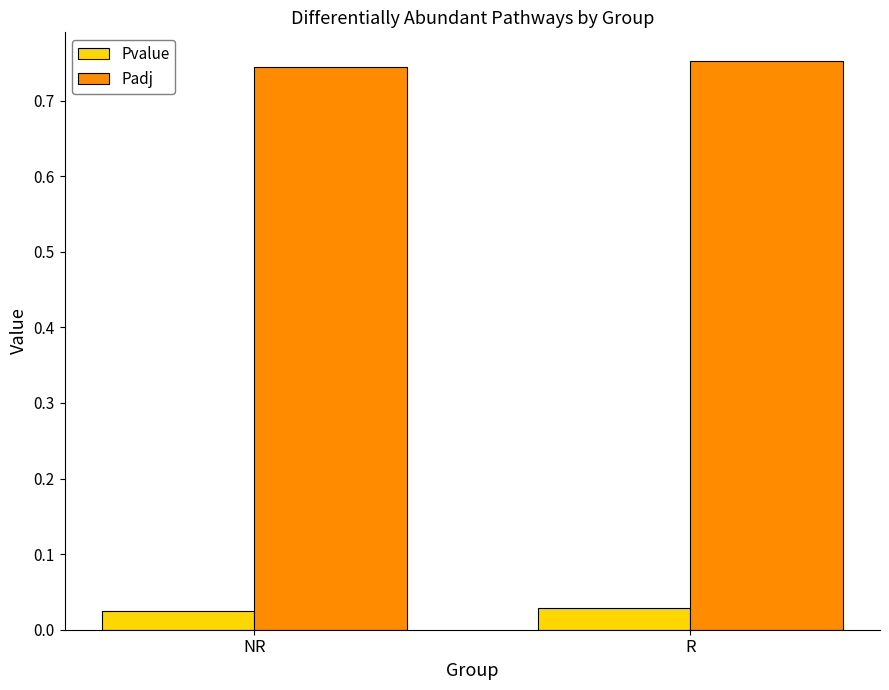

Which series has the largest total across all categories?

Padj